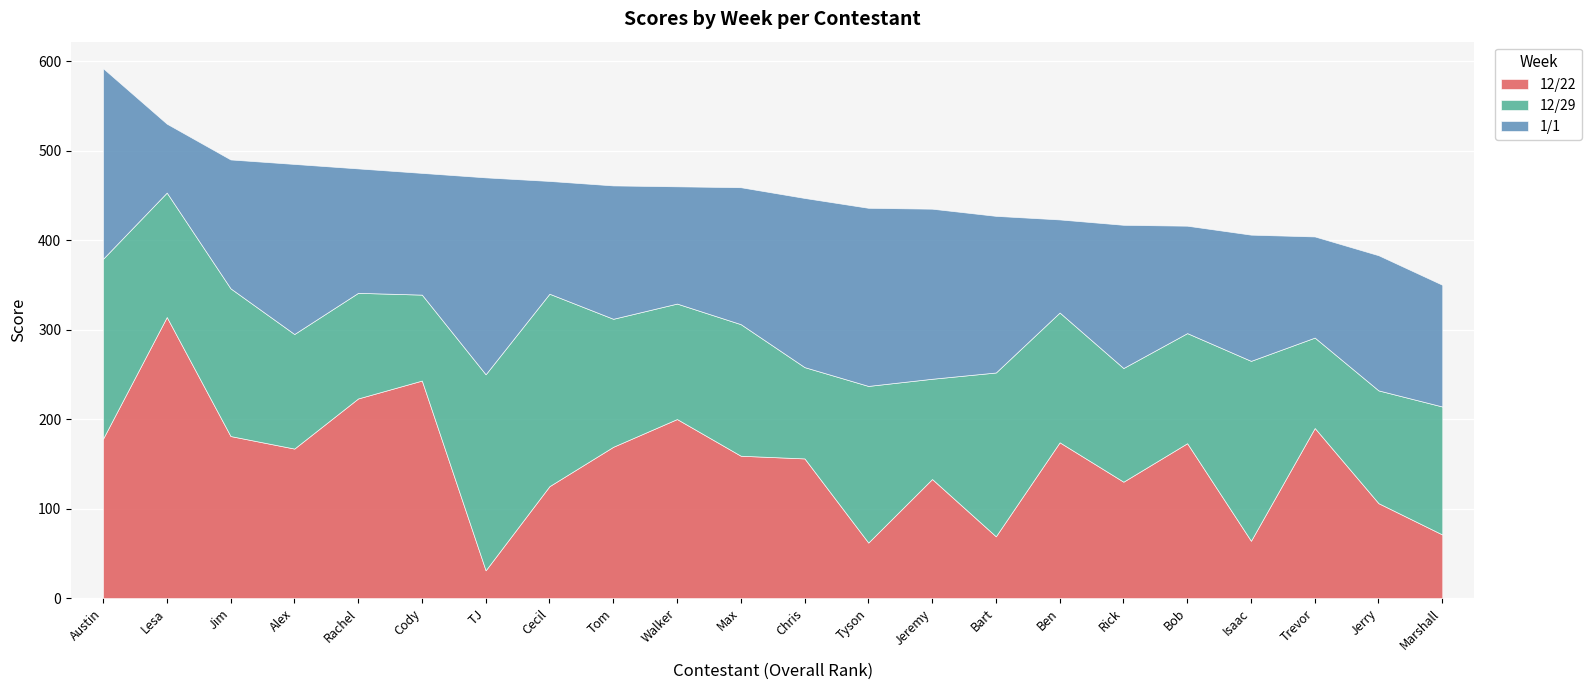

What is the maximum value shown in the chart?

314